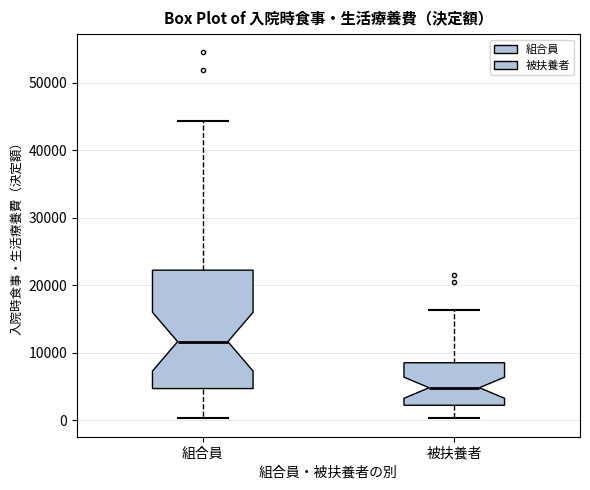

Where does the median line of the box for 組合員 sit on the y-axis? The values are not printed on the chart, so give them approximately, as read against the axis.

12000